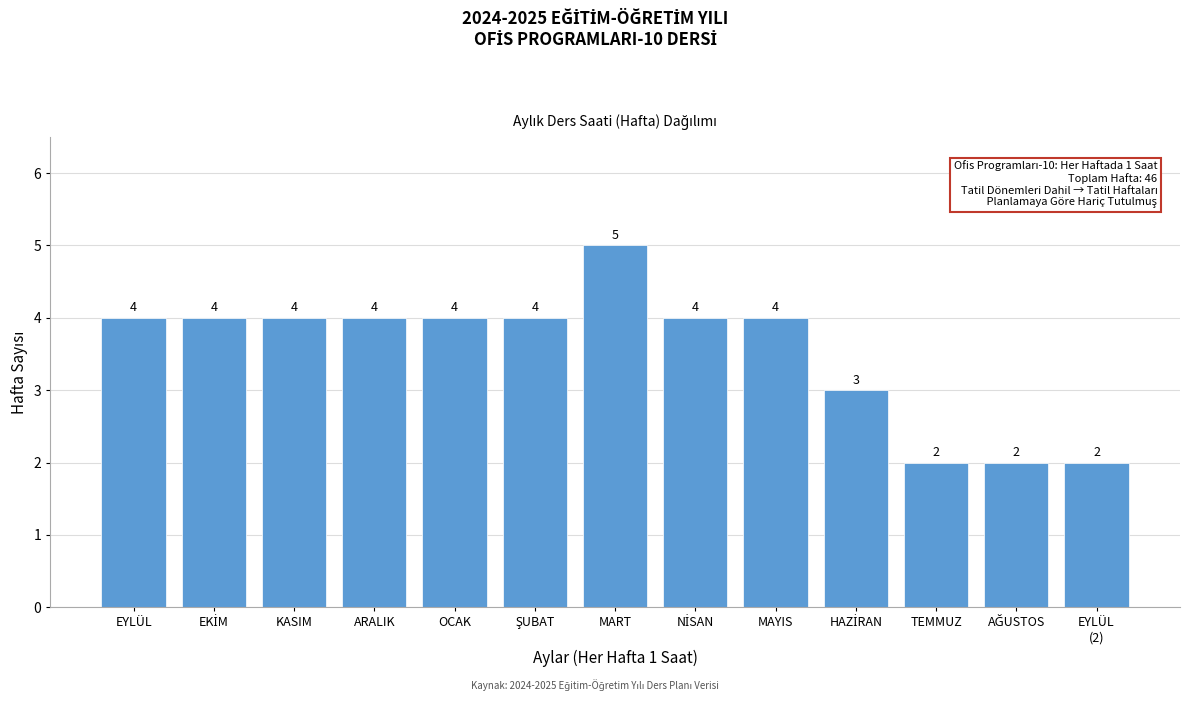

Reading left to right, extract all data points from this chart.

4	4	4	4	4	4	5	4	4	3	2	2	2